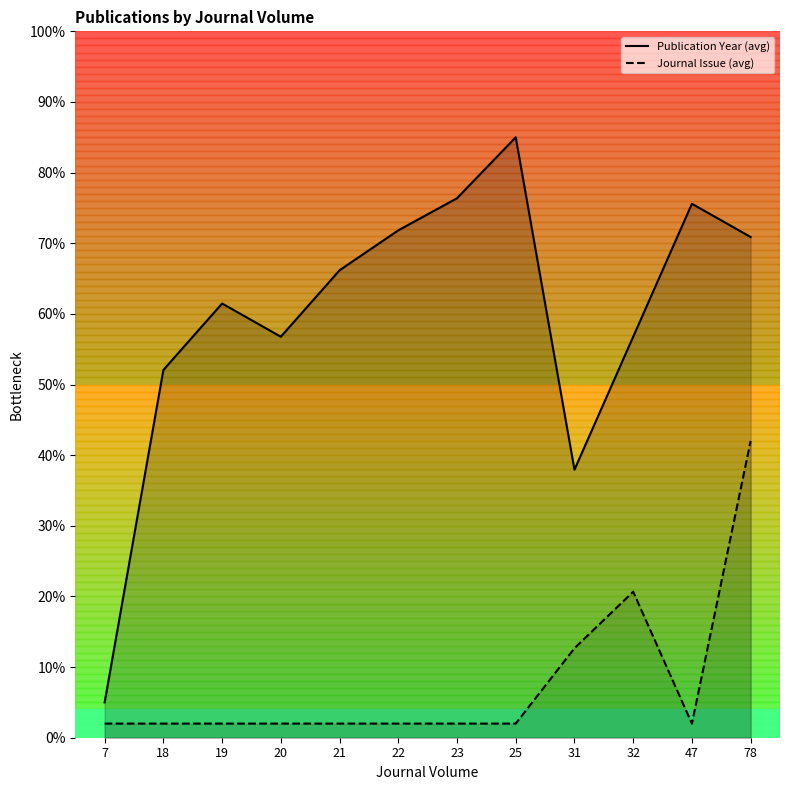

True or false: Journal Issue (avg) and Publication Year (avg) cross at least once.

False